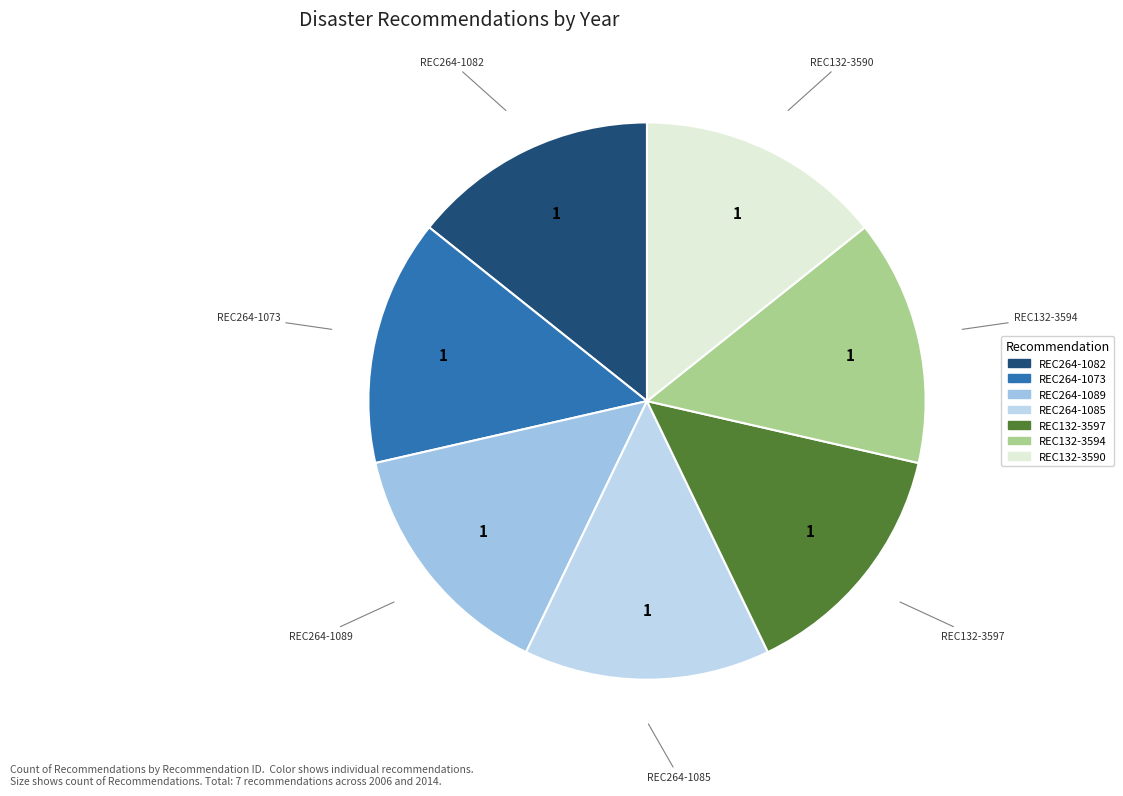

Combined, do REC132-3594 and REC132-3590 account for over 50%?

No